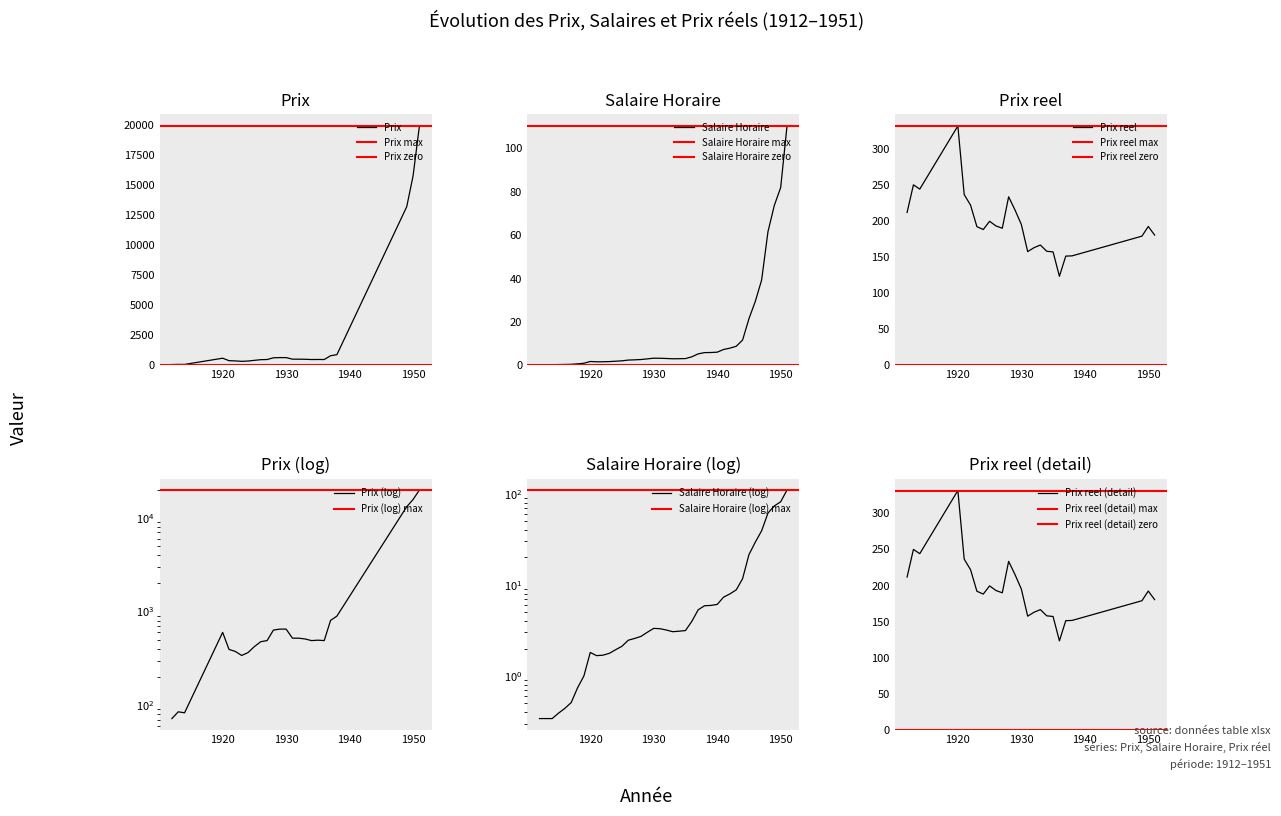

The Salaire Horaire series shows 6.1 at 1940. True or false?

True